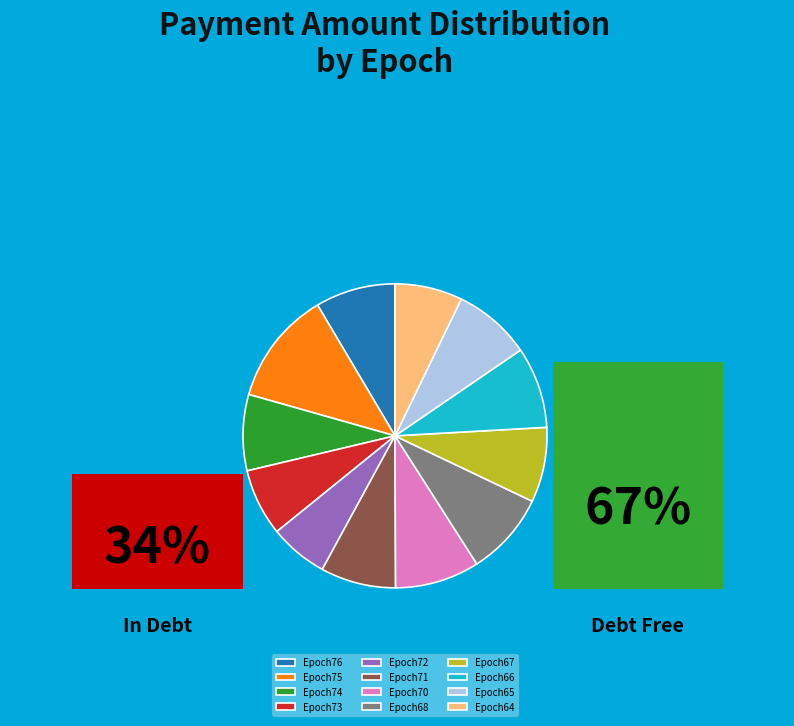

The Epoch74 slice represents 1% of the pie. True or false?

False